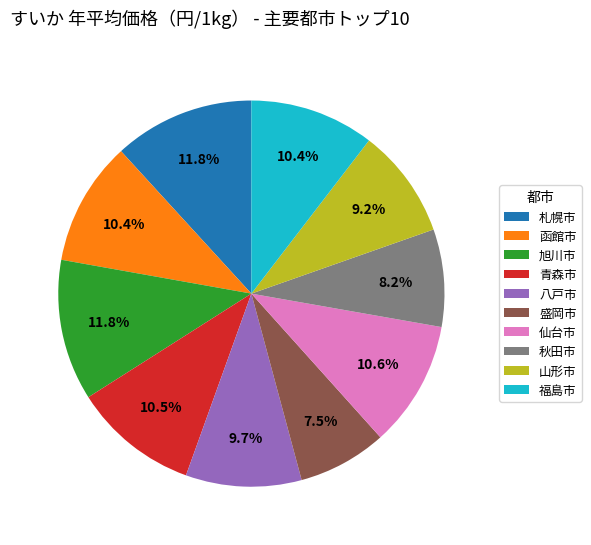

To the nearest percent, what is the difference between the 八戸市 and 仙台市 slice percentages?

1%